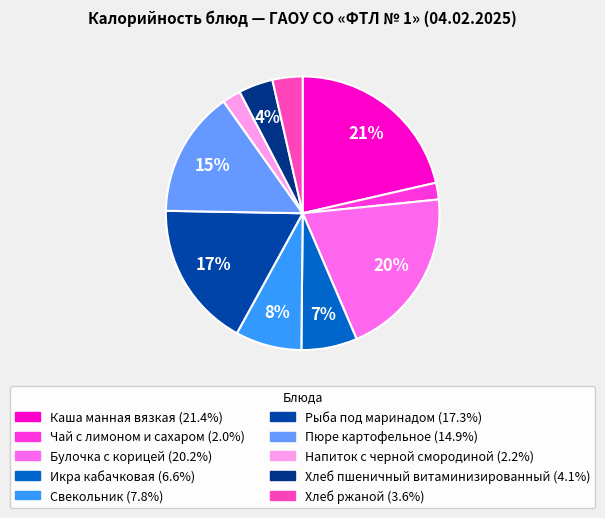

Rank the categories by value from lowest to highest.

Чай с лимоном и сахаром, Напиток с черной смородиной, Хлеб ржаной, Хлеб пшеничный витаминизированный, Икра кабачковая, Свекольник, Пюре картофельное, Рыба под маринадом, Булочка с корицей, Каша манная вязкая